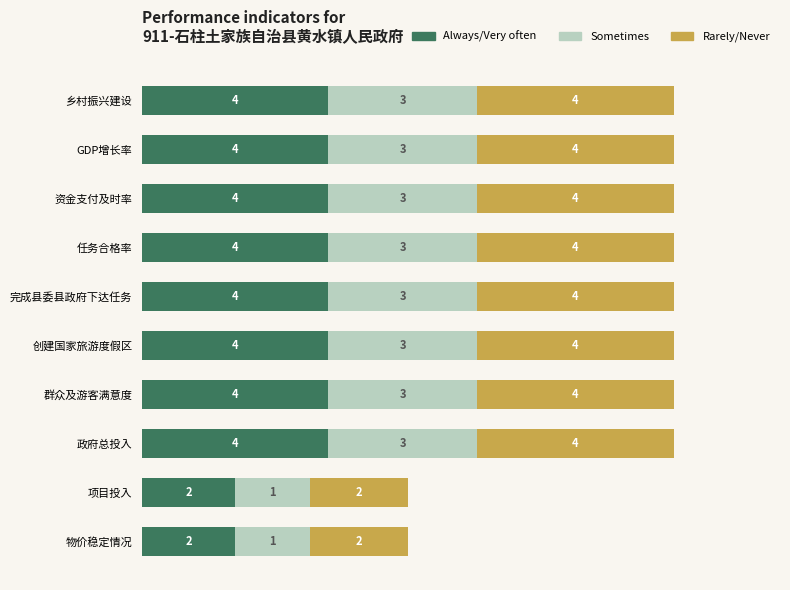

What are all the series names shown in the legend?

Always/Very often, Sometimes, Rarely/Never